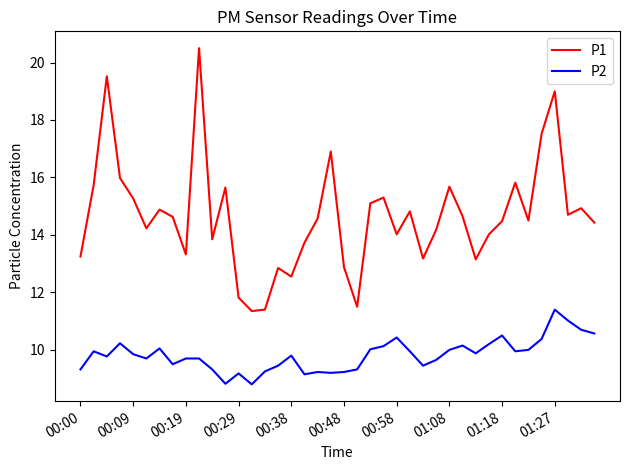

List the series in order of their overall mean, lowest first.

P2, P1